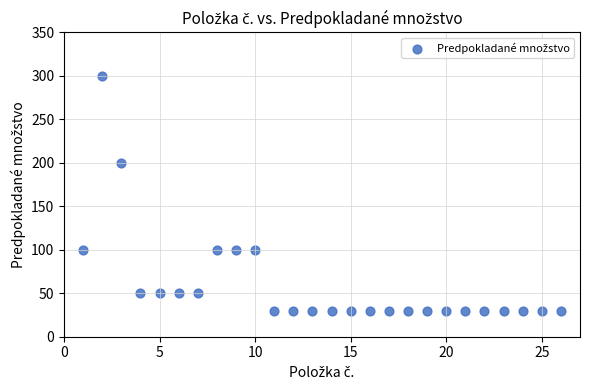

What Y value in the scatter plot is closest to 165?

200